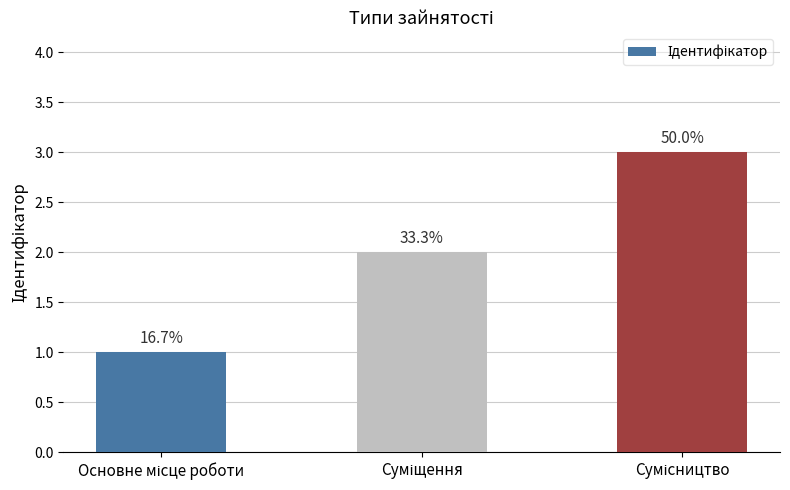

Count the values in the range 1 to 3.

3